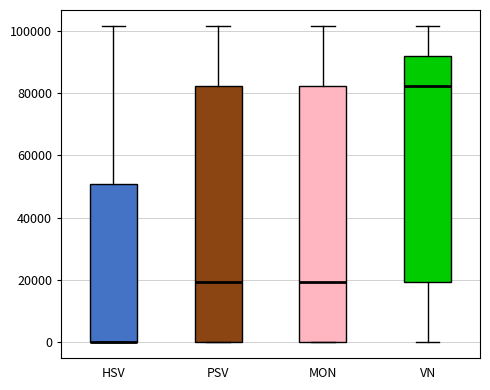

Reading left to right, read every box against the y-axis: the position of its median line, the range the box covers, and the ends of its whiskers. The values are not printed on the chart, so give them approximately, as read against the axis.

HSV: median 0 (drawn on the box's lower edge), box 0 to 50000, whiskers 0 to 102000
PSV: median 20000, box 0 to 82000, whiskers 0 to 102000
MON: median 20000, box 0 to 82000, whiskers 0 to 102000
VN: median 82000, box 20000 to 92000, whiskers 0 to 102000